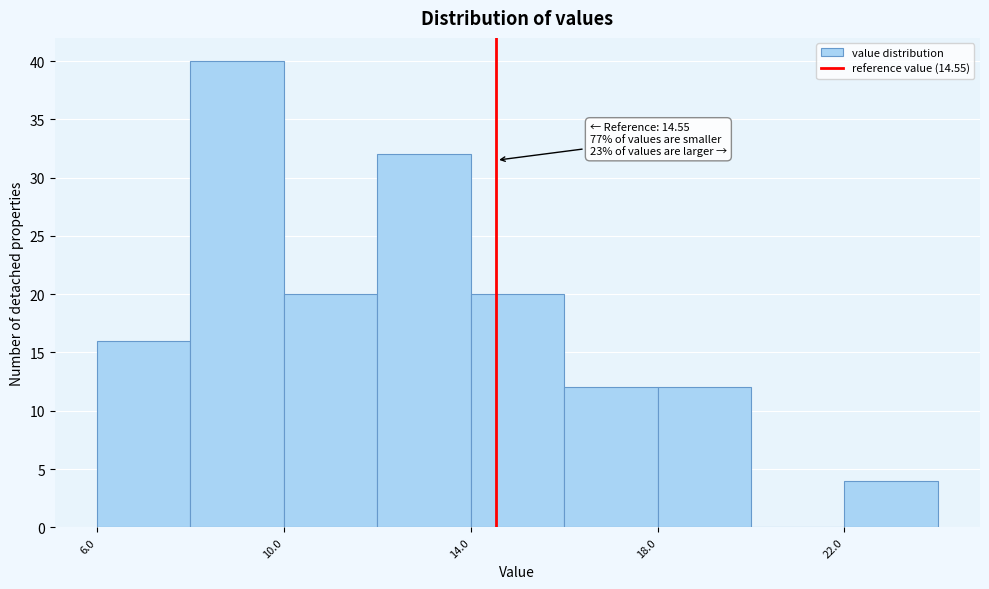

Which range on the x-axis has the tallest bar?

8 to 10